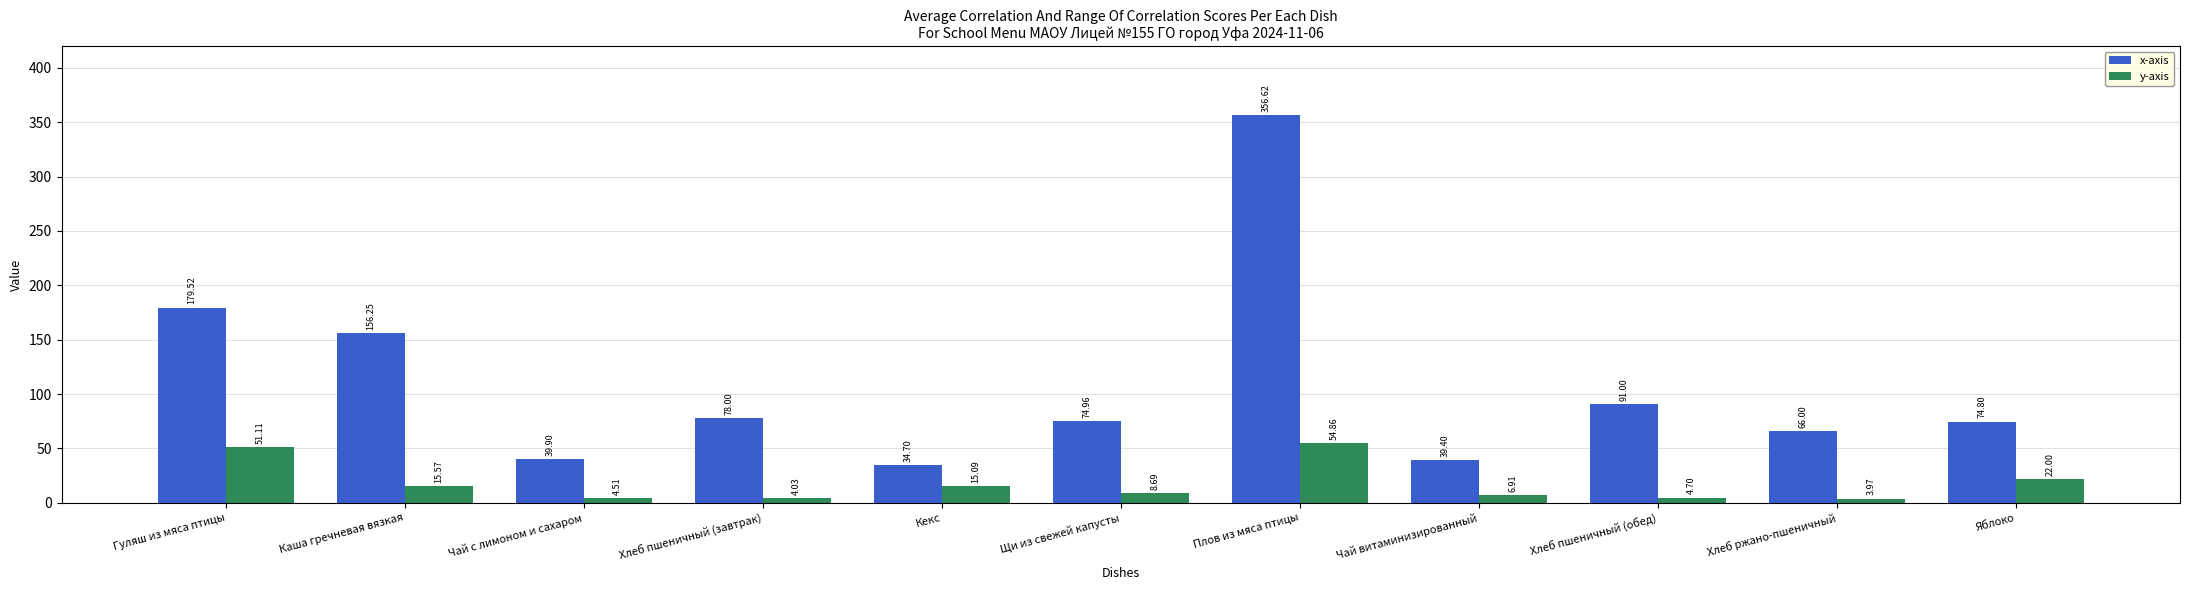

At which category is the sum across all series the highest?

Плов из мяса птицы